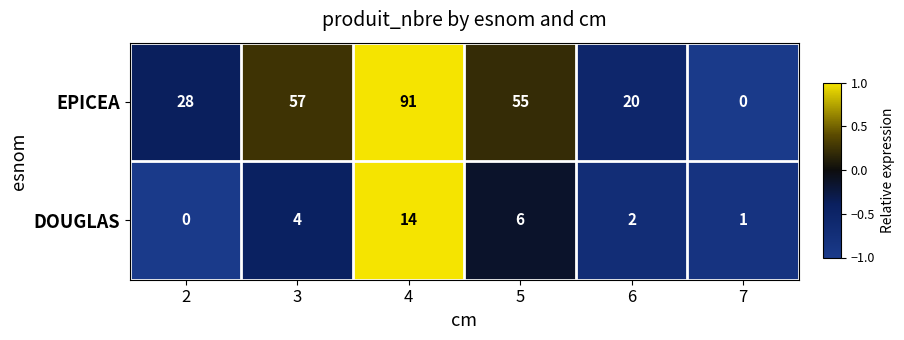

How many distinct data groups are displayed?

2